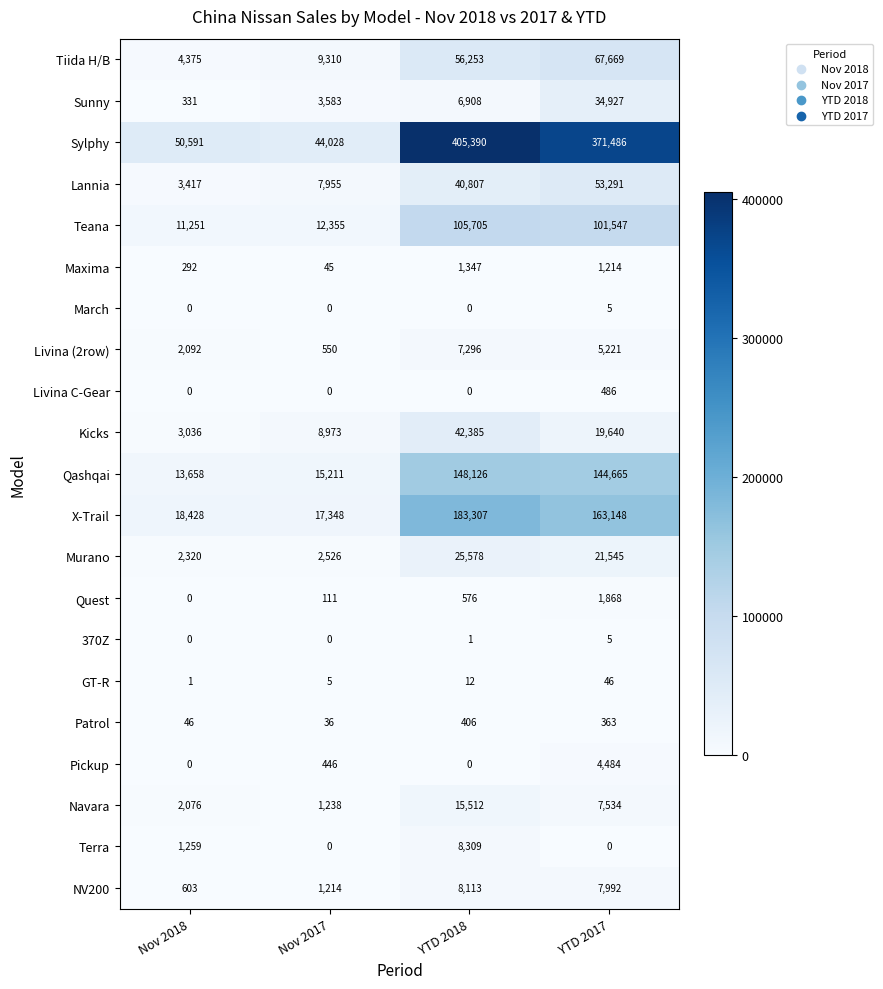

What is the spread (max minus min) of values at Nov 2018?

50591